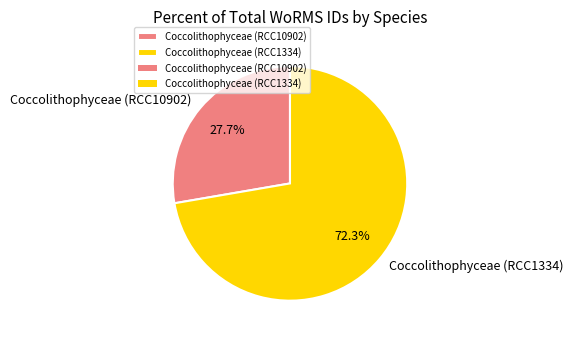

What percentage do Coccolithophyceae (RCC1334) and Coccolithophyceae (RCC10902) together represent?

100.0%